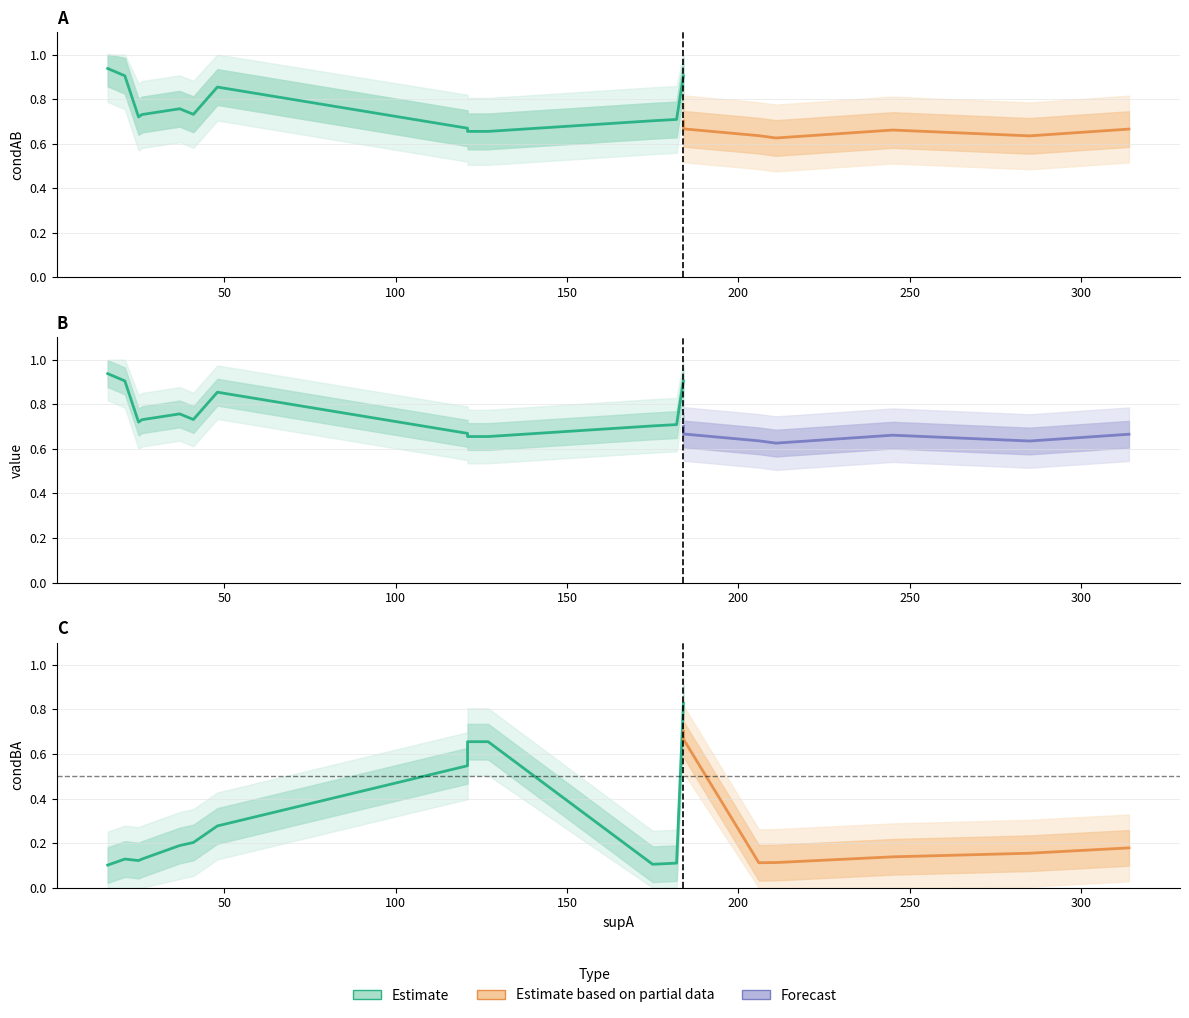

At which category does condBA reach its first local valley?

25